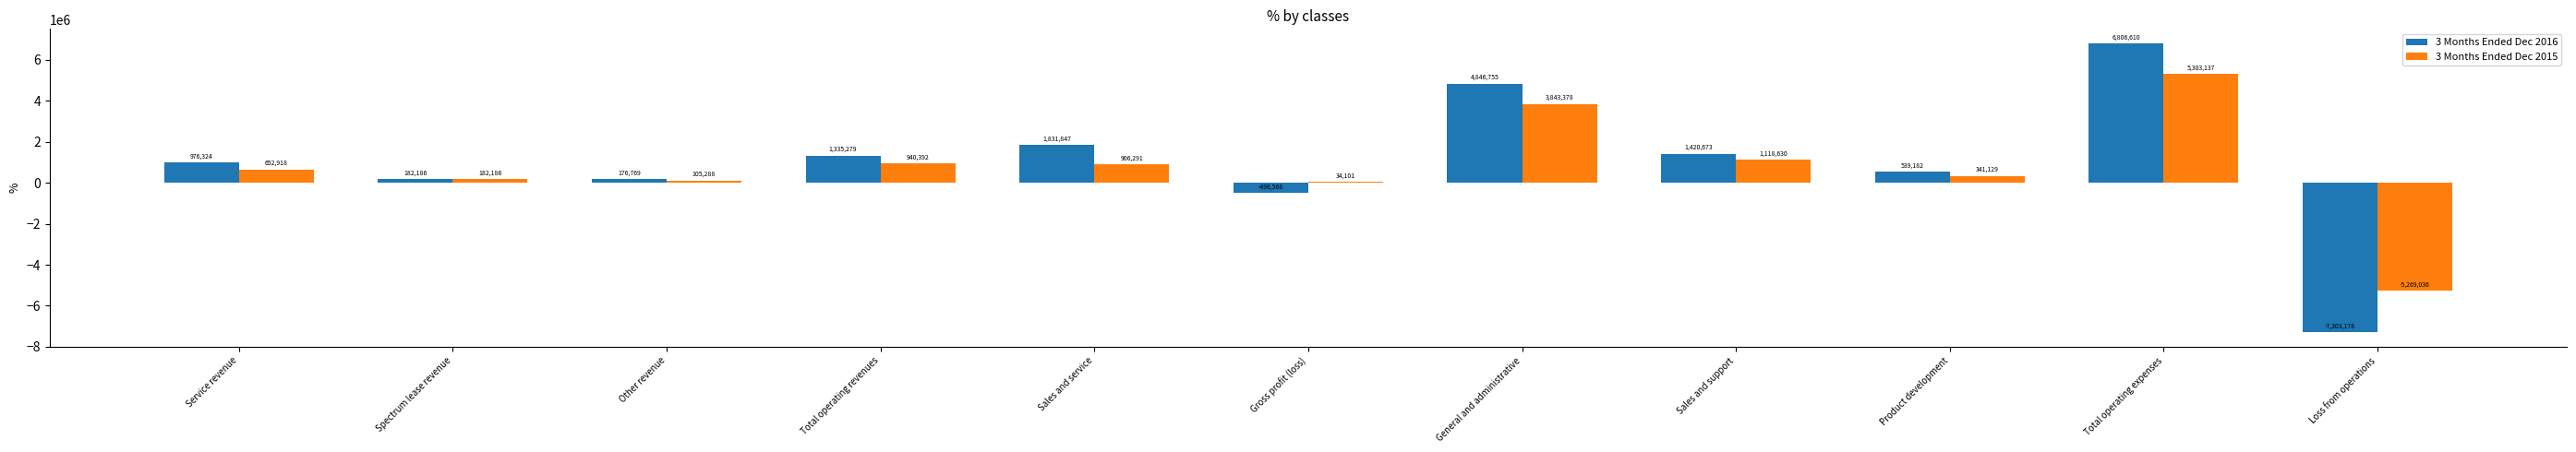

Reading right to left, extract all data points from this chart.

3 Months Ended Dec 2016: -7303178	6806610	539182	1420673	4846755	-496568	1831847	1335279	176769	182186	976324
3 Months Ended Dec 2015: -5269036	5303137	341129	1118630	3843378	34101	906291	940392	105288	182186	652918